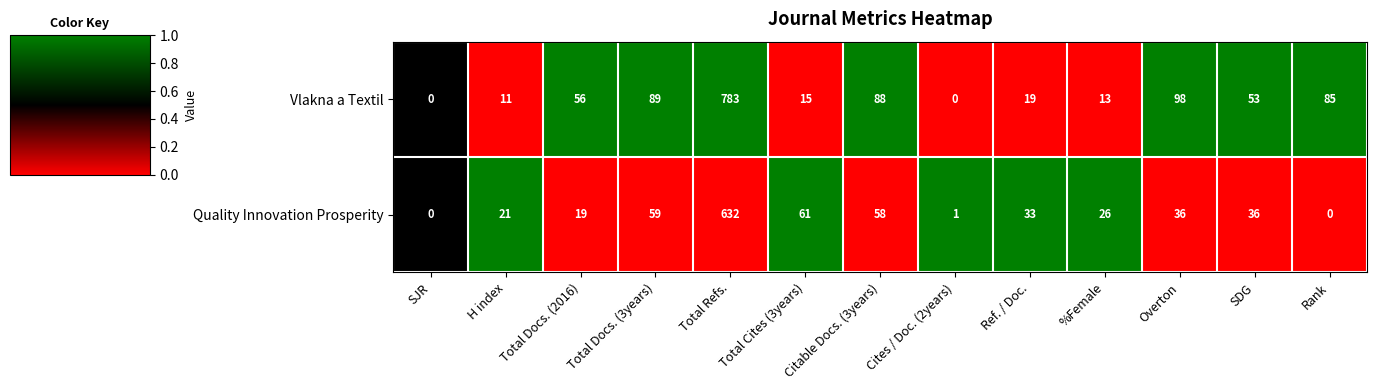

At %Female, list the series in order from largest to smallest.

Quality Innovation Prosperity, Vlakna a Textil